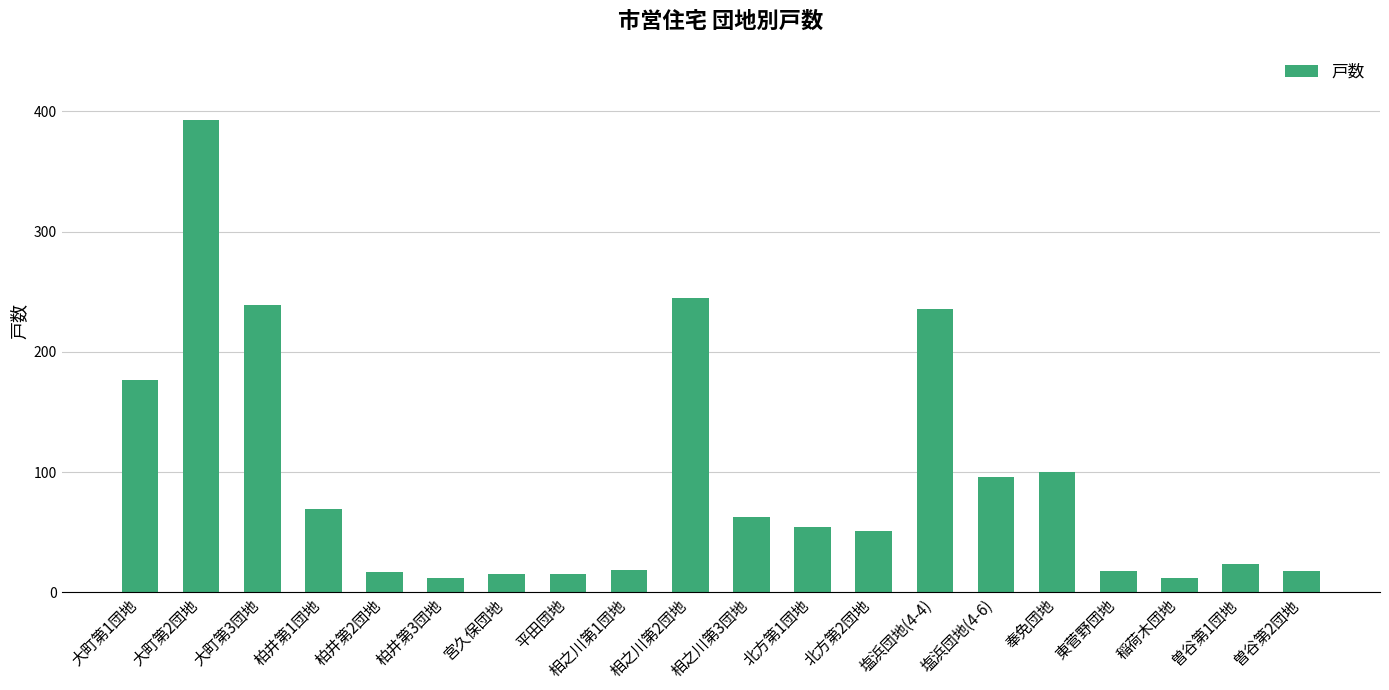

How many values are below 54?

10